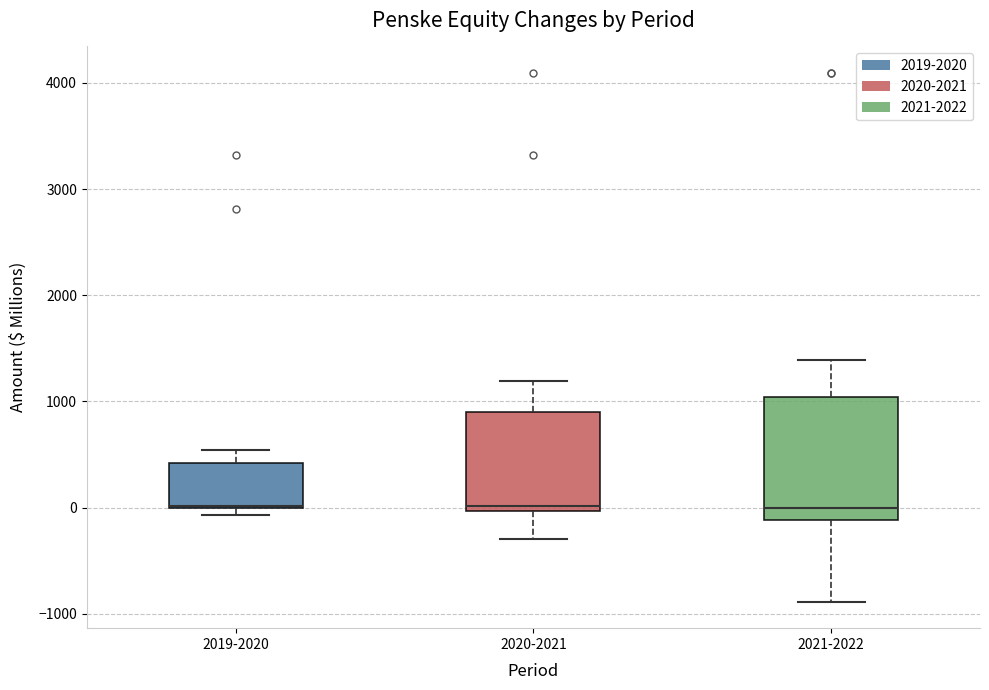

Comparing the boxes themselves (not the whiskers), which one is the tallest?

2021-2022